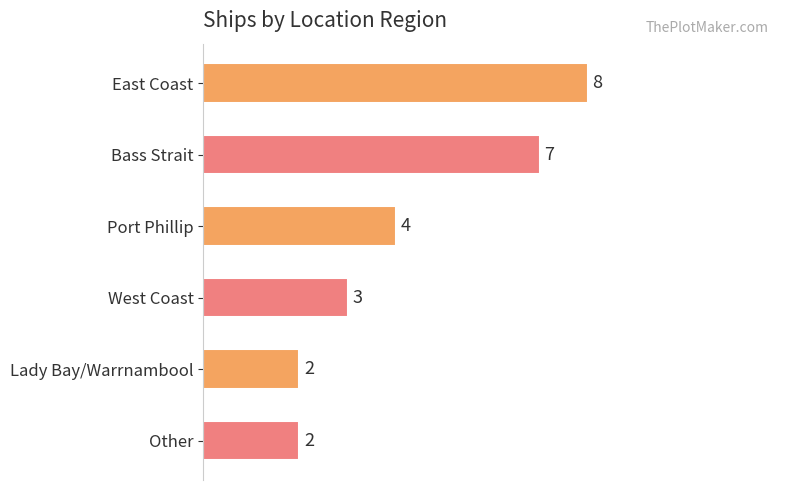

How many series are shown in this chart?

1